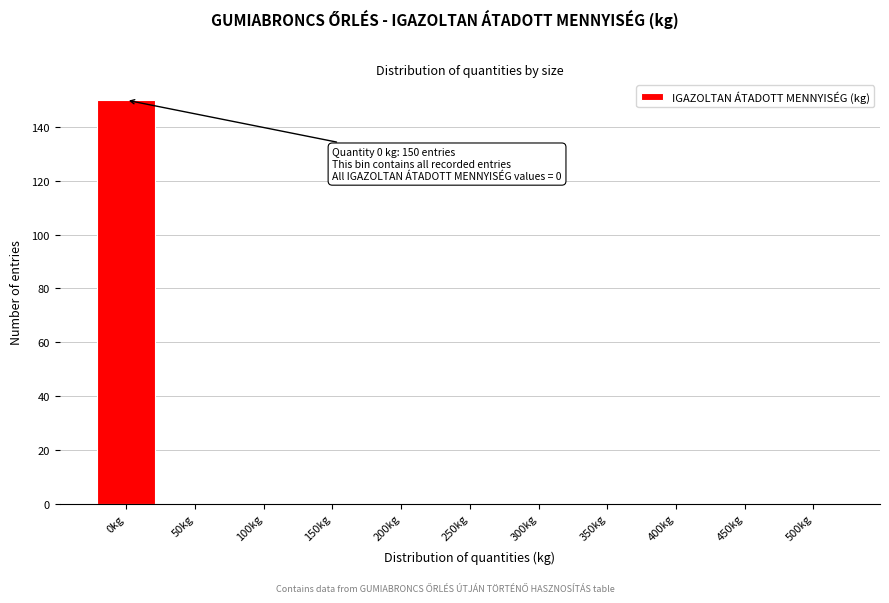

Reading left to right, extract all data points from this chart.

0kg=150	50kg=0	100kg=0	150kg=0	200kg=0	250kg=0	300kg=0	350kg=0	400kg=0	450kg=0	500kg=0